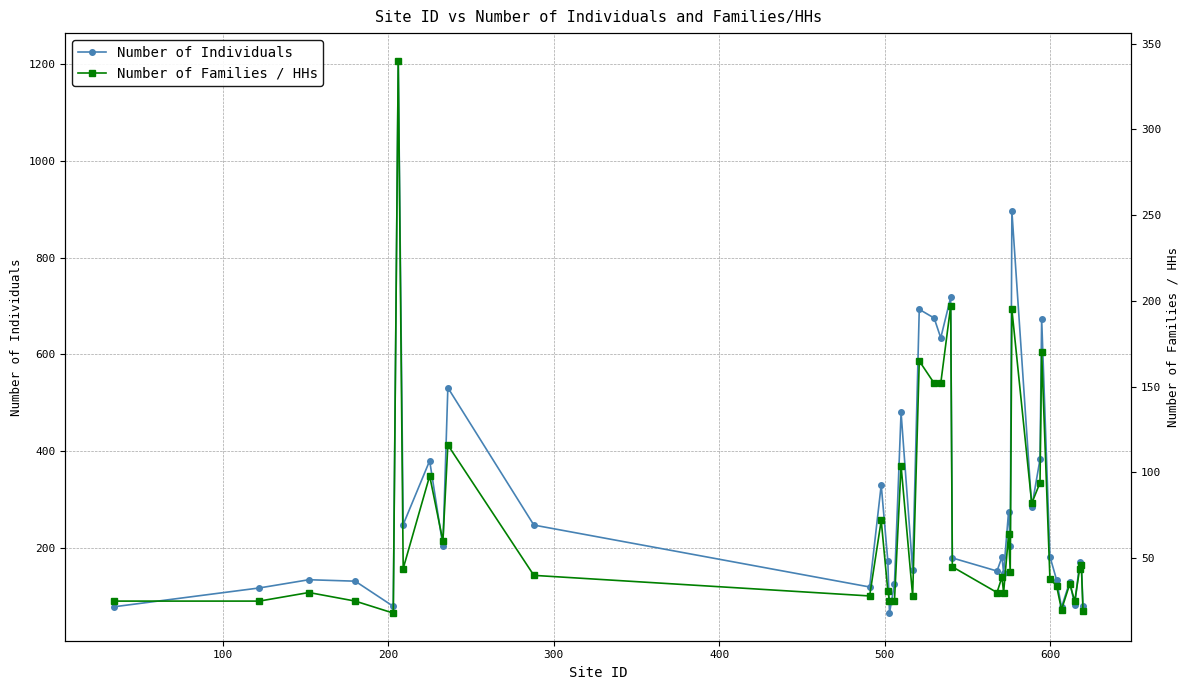

Rank the series by their maximum value, from lowest to highest.

Number of Families / HHs, Number of Individuals